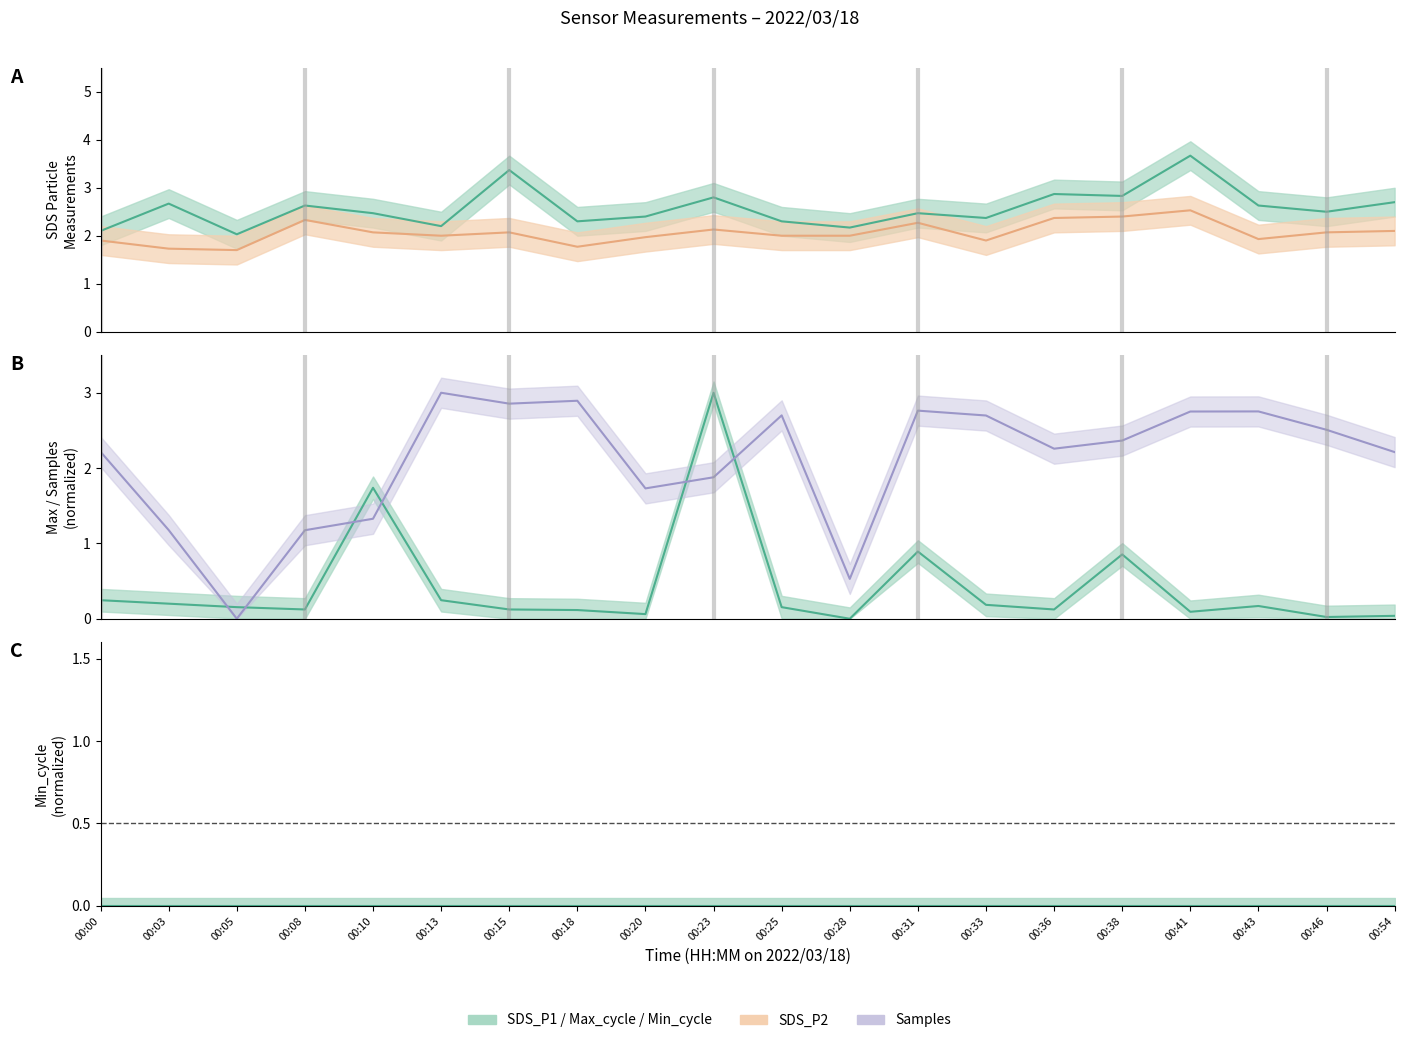

Is this an area chart (filled region under the line)?

No